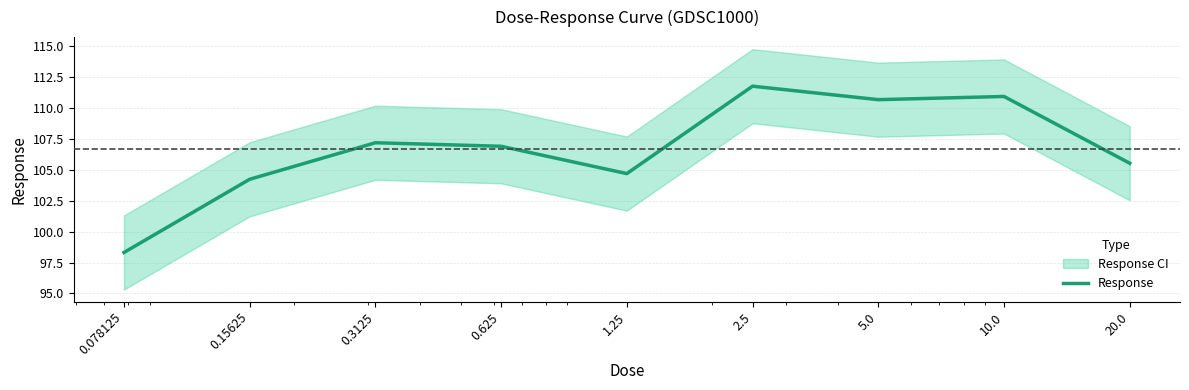

Rank the categories by value from lowest to highest.

0.078125, 0.15625, 1.25, 20.0, 0.625, 0.3125, 5.0, 10.0, 2.5